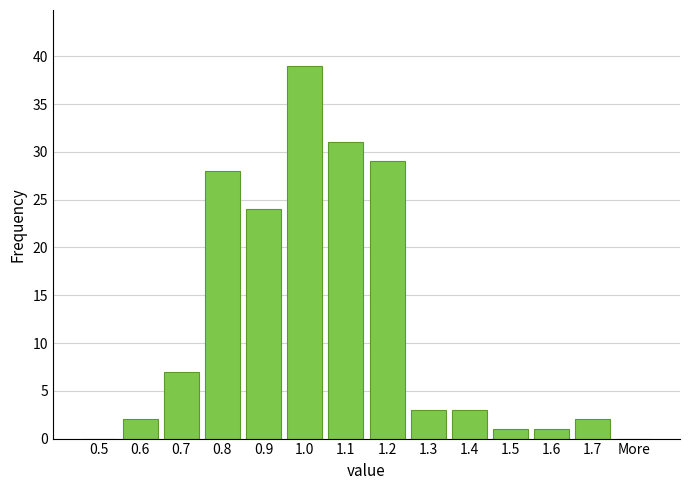

Reading left to right, what are all the values shown in this chart?

0.5=0	0.6=2	0.7=7	0.8=28	0.9=24	1.0=39	1.1=31	1.2=29	1.3=3	1.4=3	1.5=1	1.6=1	1.7=2	More=0